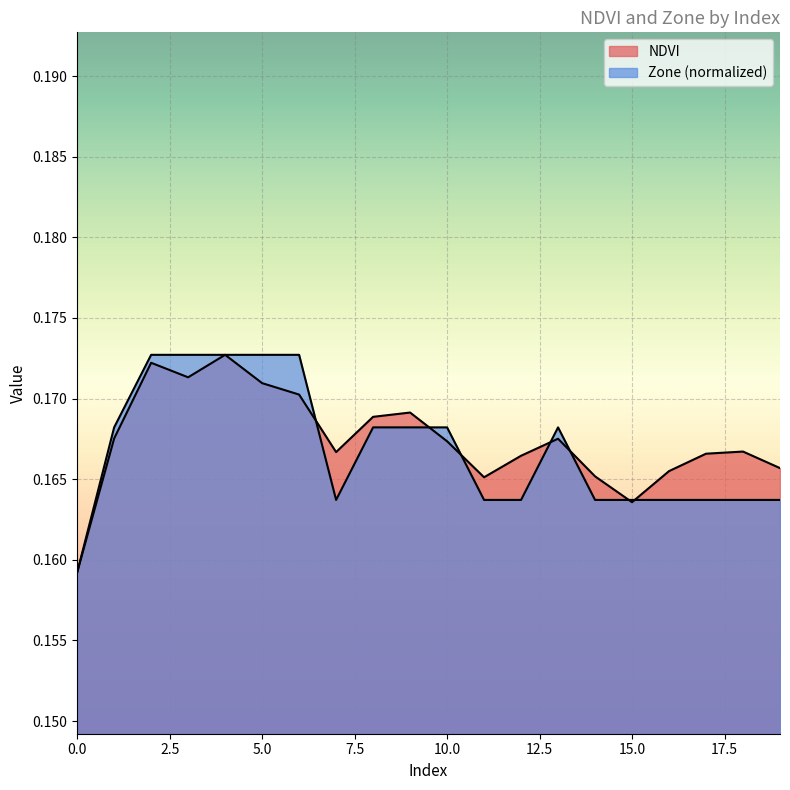

True or false: NDVI and Zone cross at least once.

True